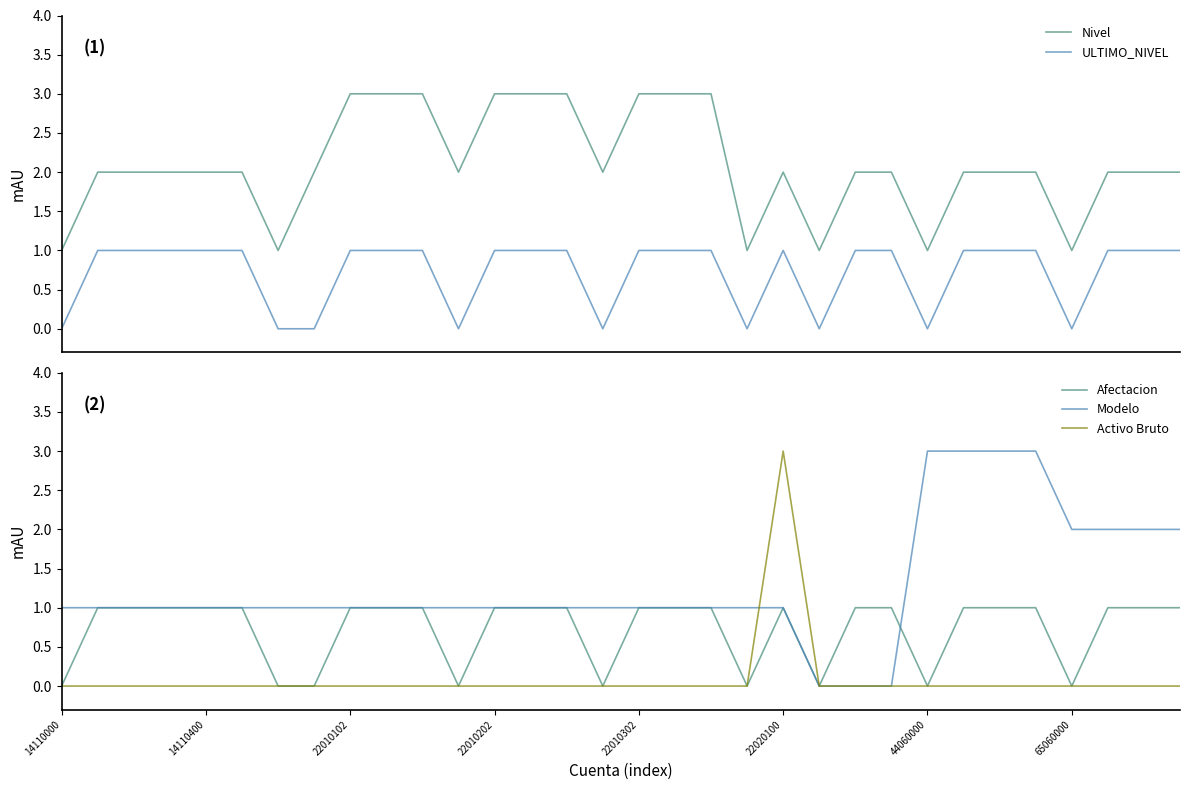

Count the number of data series in this chart.

5